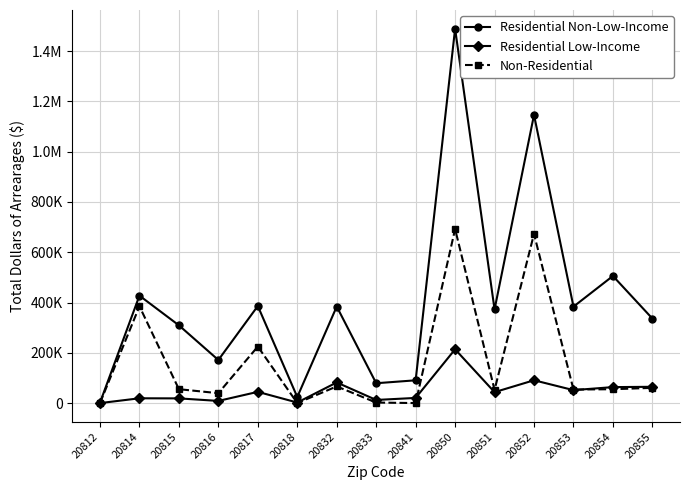

Is this an area chart (filled region under the line)?

No